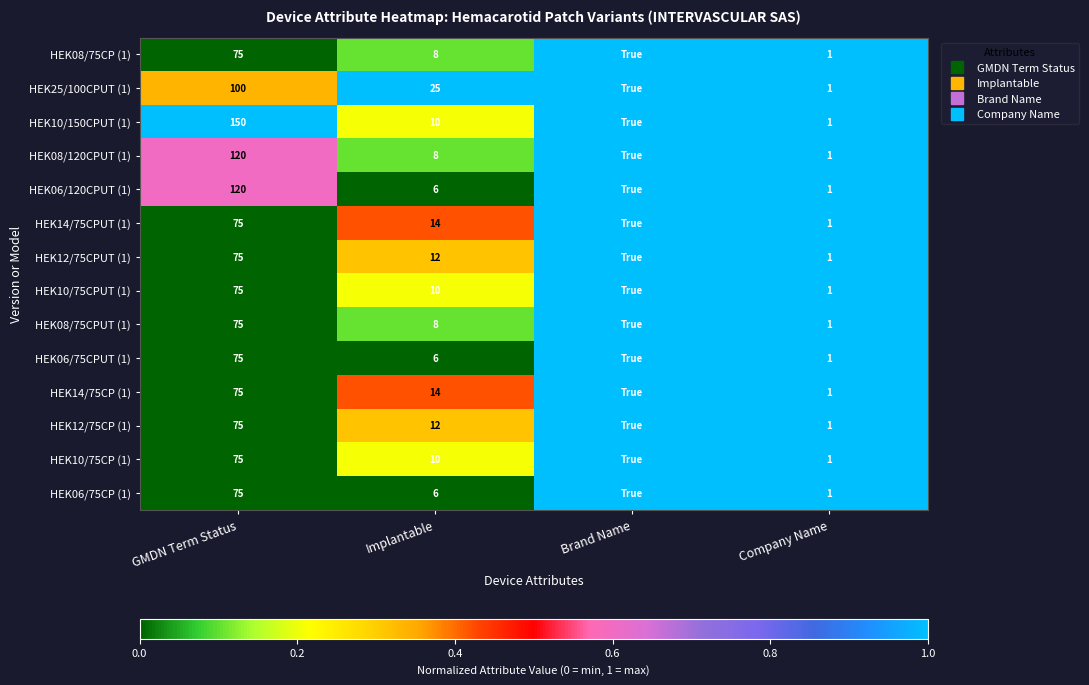

Count the number of data series in this chart.

14